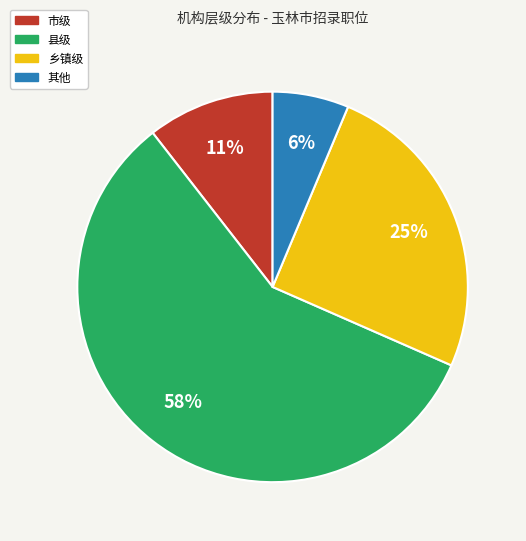

Is the sum of 县级 and 乡镇级 greater than half?

Yes